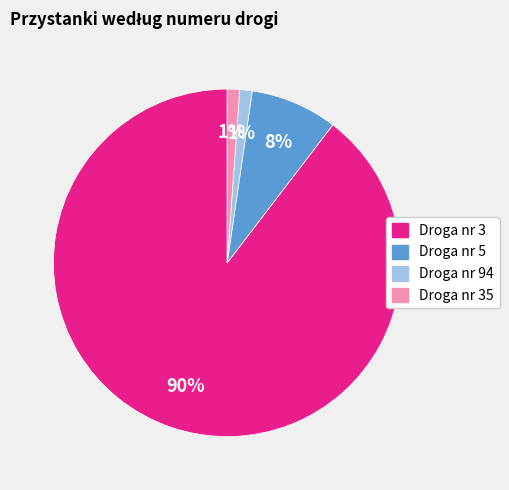

Does any single category account for the majority?

Yes